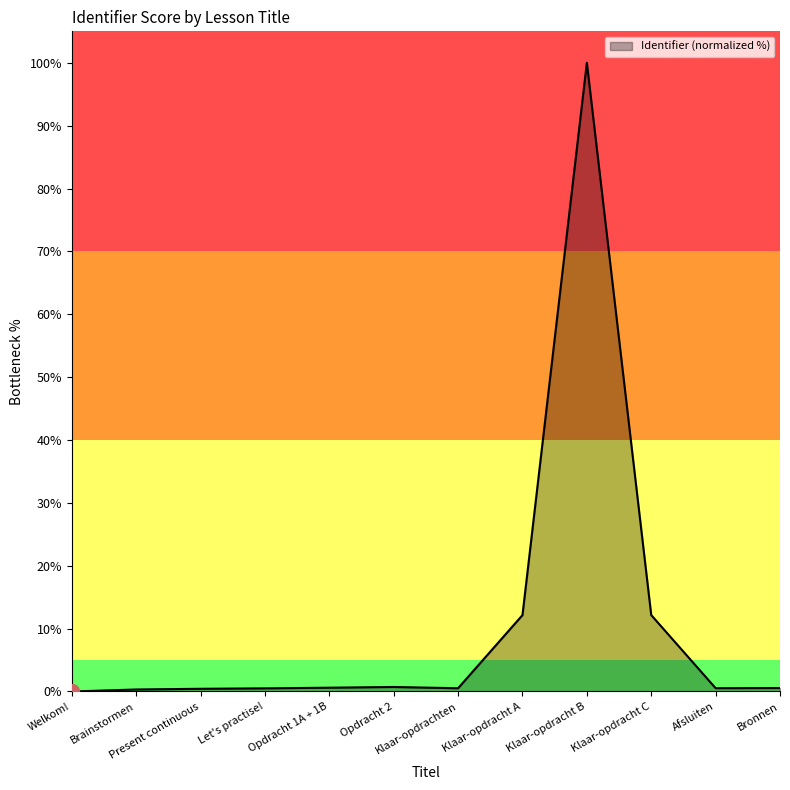

What is the approximate value at Klaar-opdracht C?

12.2